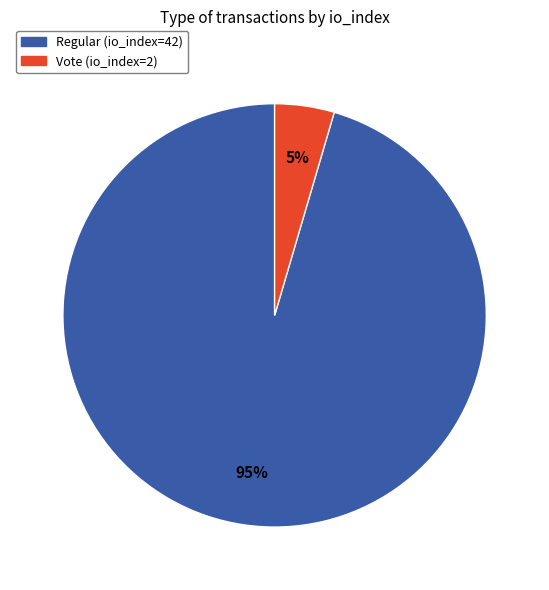

Do Regular (io_index=42) and Vote (io_index=2) together represent more than half of the pie?

Yes